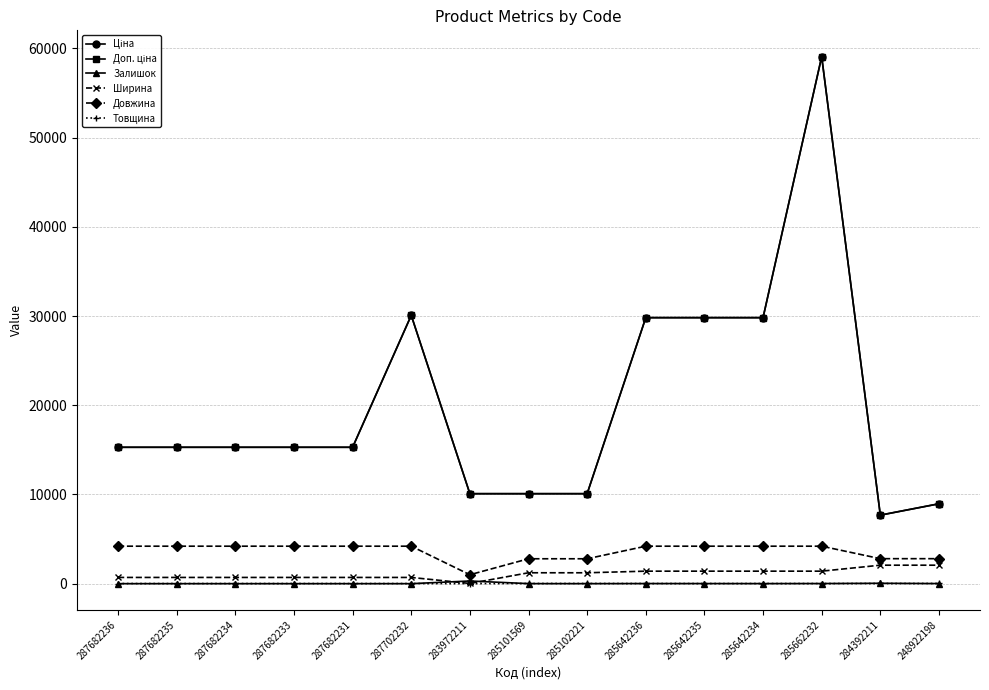

At how many categories does at least one series exceed 20673?

5